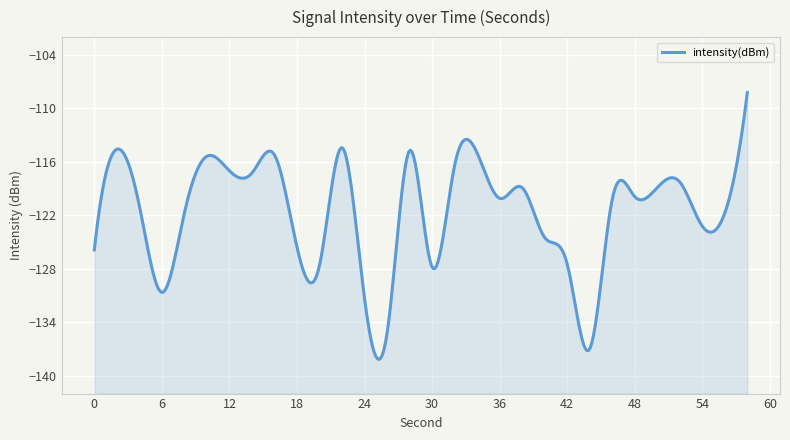

What is the change in value from 52 to 54?

-5.0